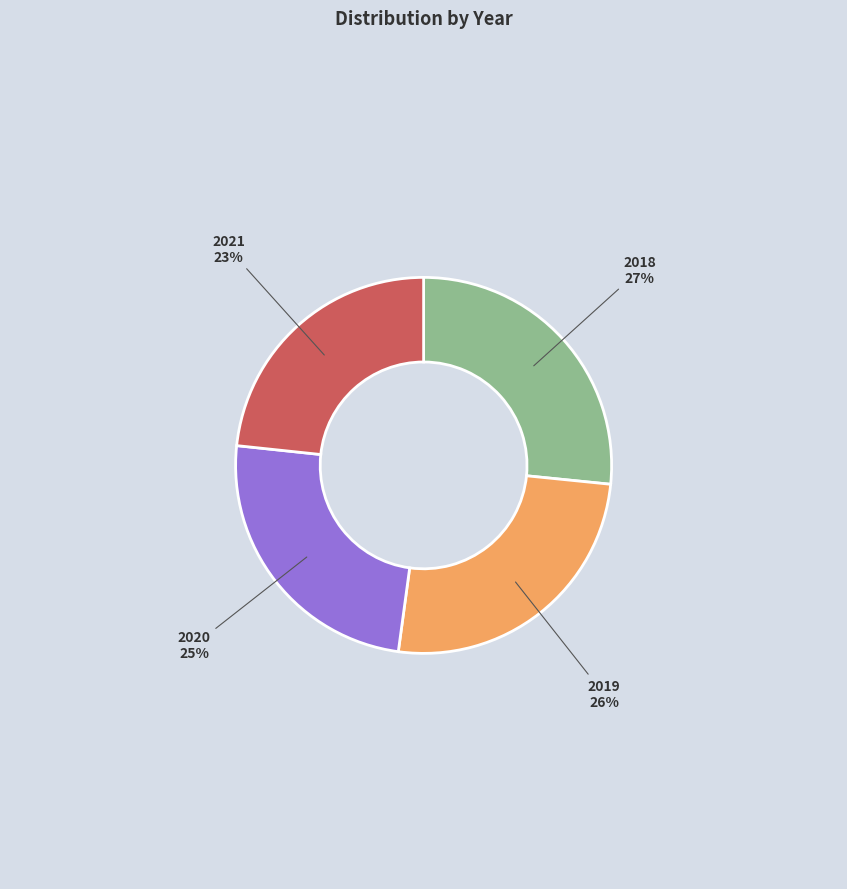

Is 2021 the majority of the pie?

No